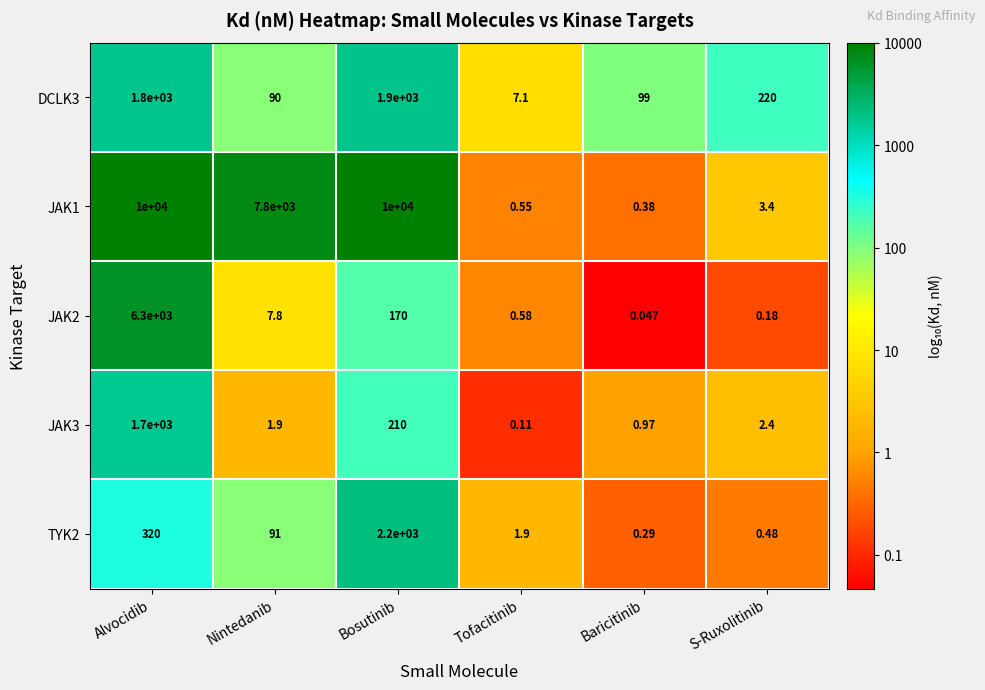

How many categories are shown in the chart?

6